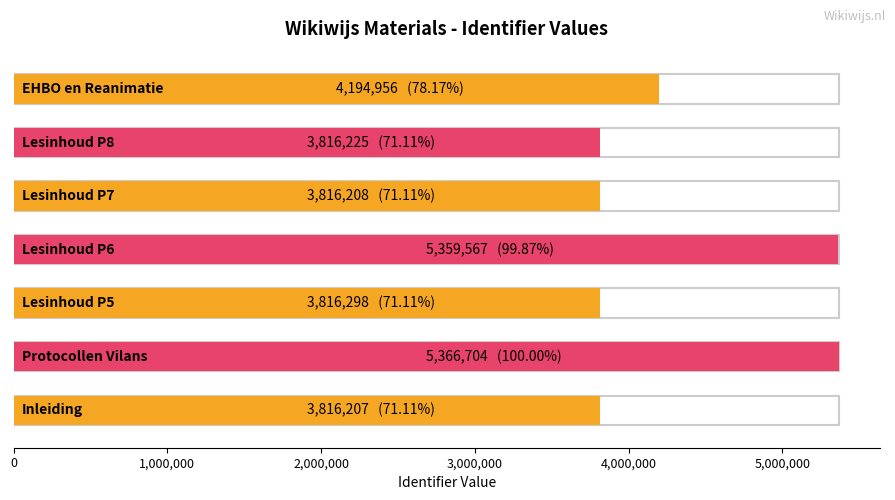

How many data points are above 3816298?

3